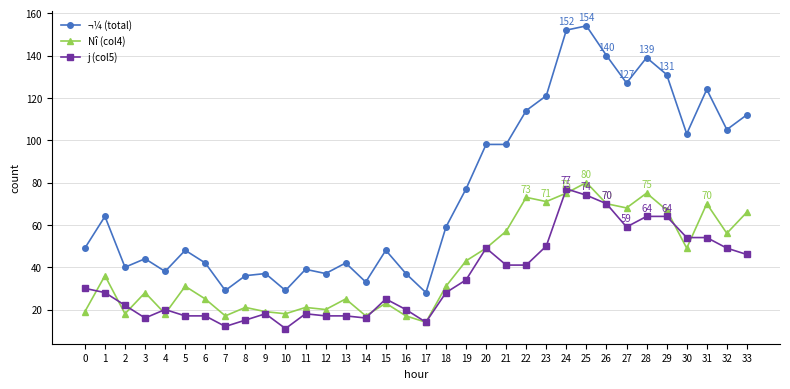

What is the difference between the highest and lowest values at 1?

36